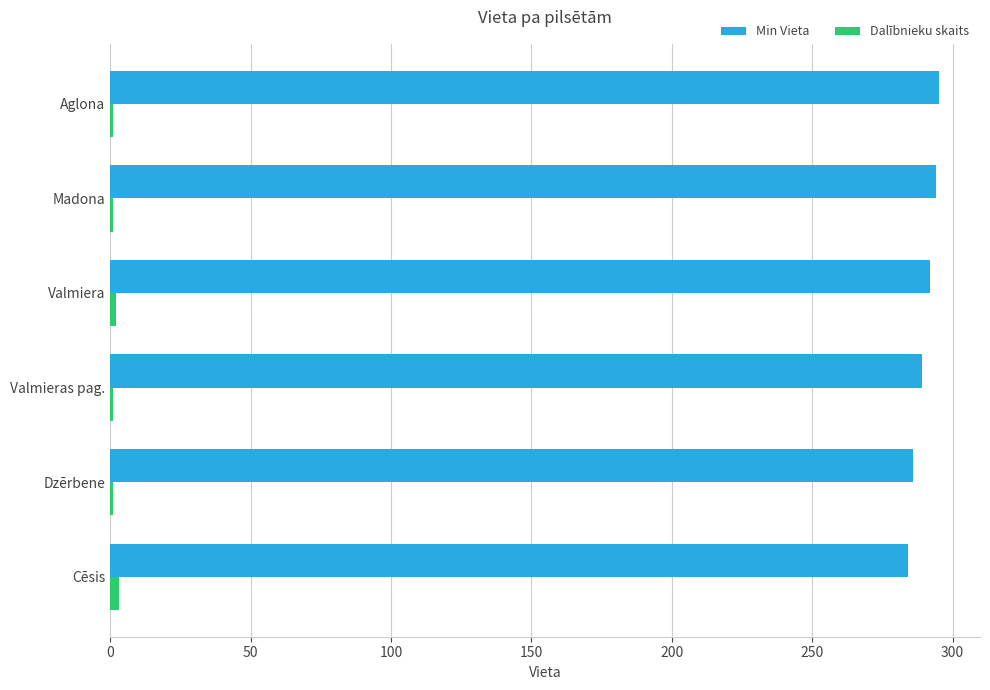

At how many categories does at least one series exceed 172?

6